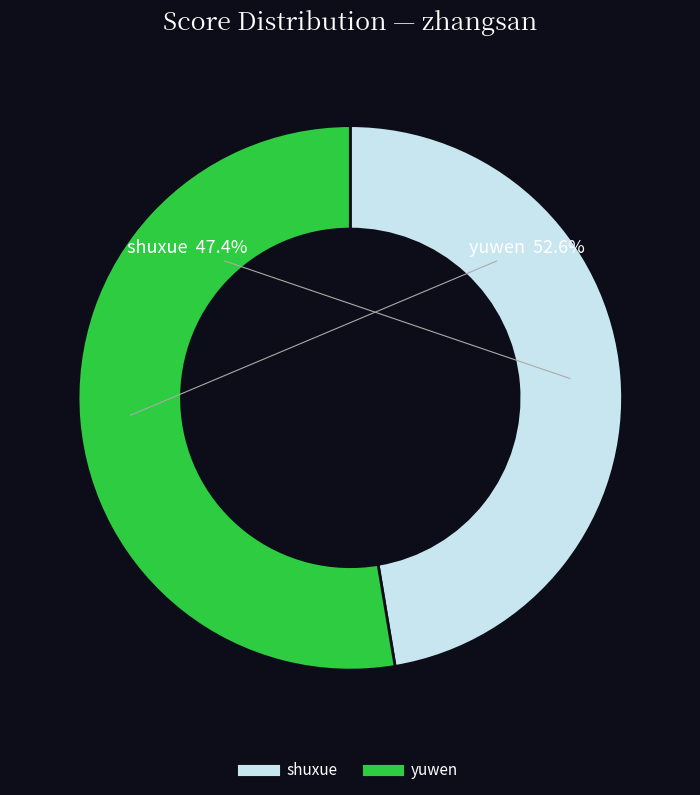

Approximately how many times larger is the value at shuxue compared to yuwen?

0.9